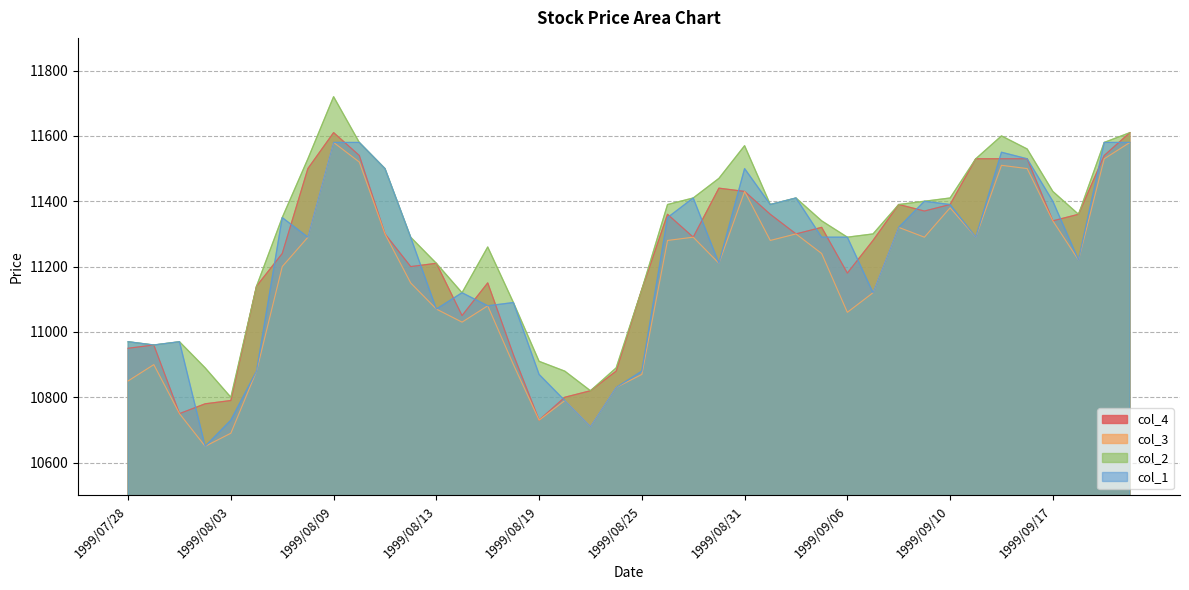

Is the value of col_1 at 1999/09/10 greater than the value of col_4 at 1999/08/12?

Yes